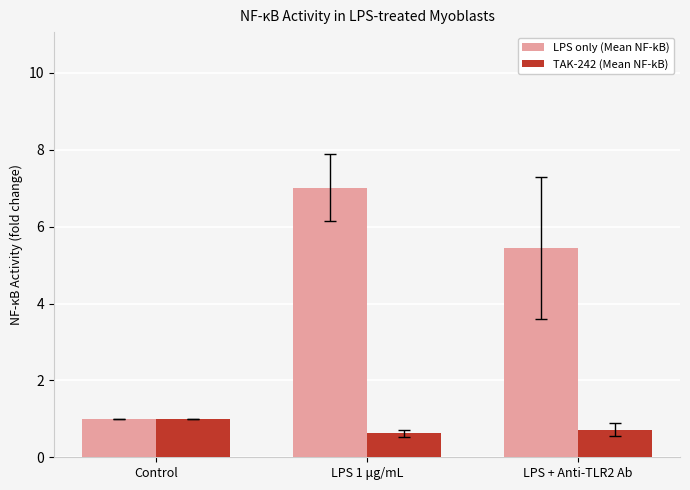

What is the difference between the LPS only (Mean NF-kB) values at LPS + Anti-TLR2 Ab and LPS 1 μg/mL?

1.6